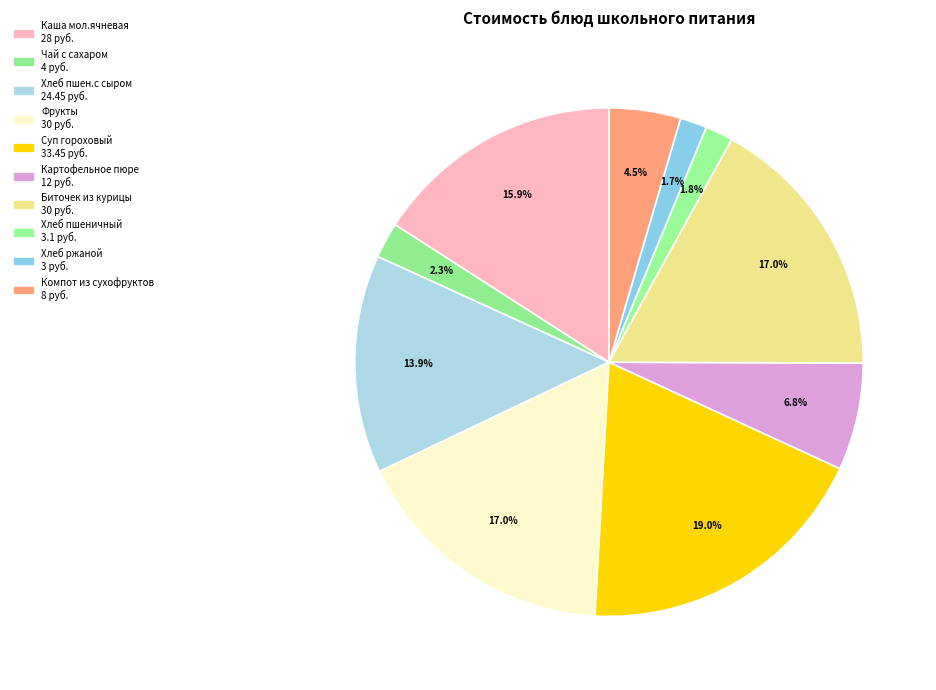

Combined, what portion of the pie is Суп гороховый and Хлеб пшен.с сыром?

32.9%